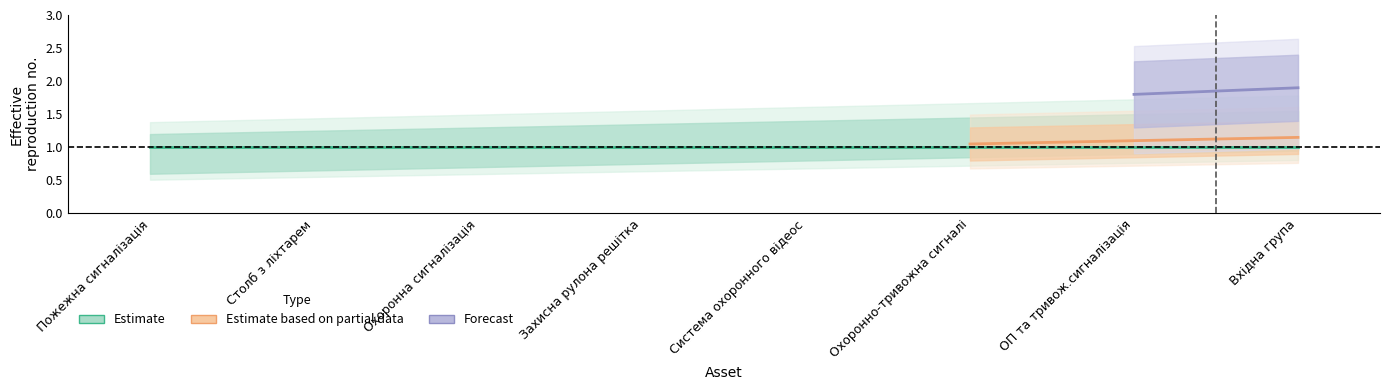

Does the chart display data point markers on the line(s)?

No